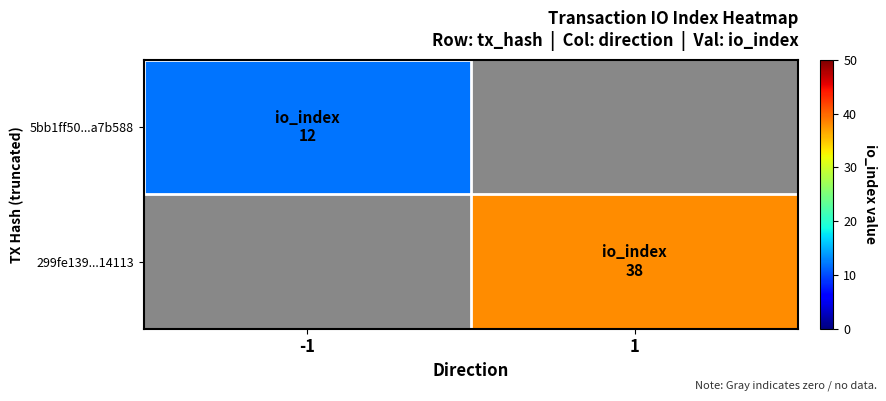

Which category has the lowest value across all series?

-1